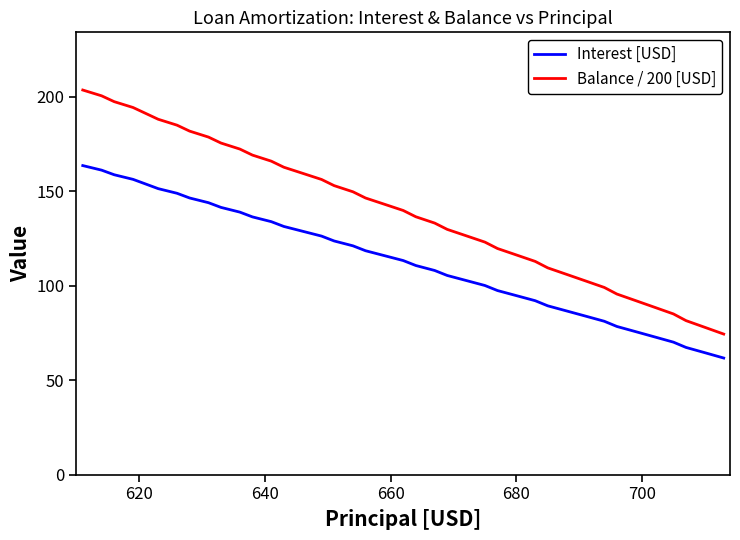

What is the maximum value for Balance / 200 [USD]?

203.5